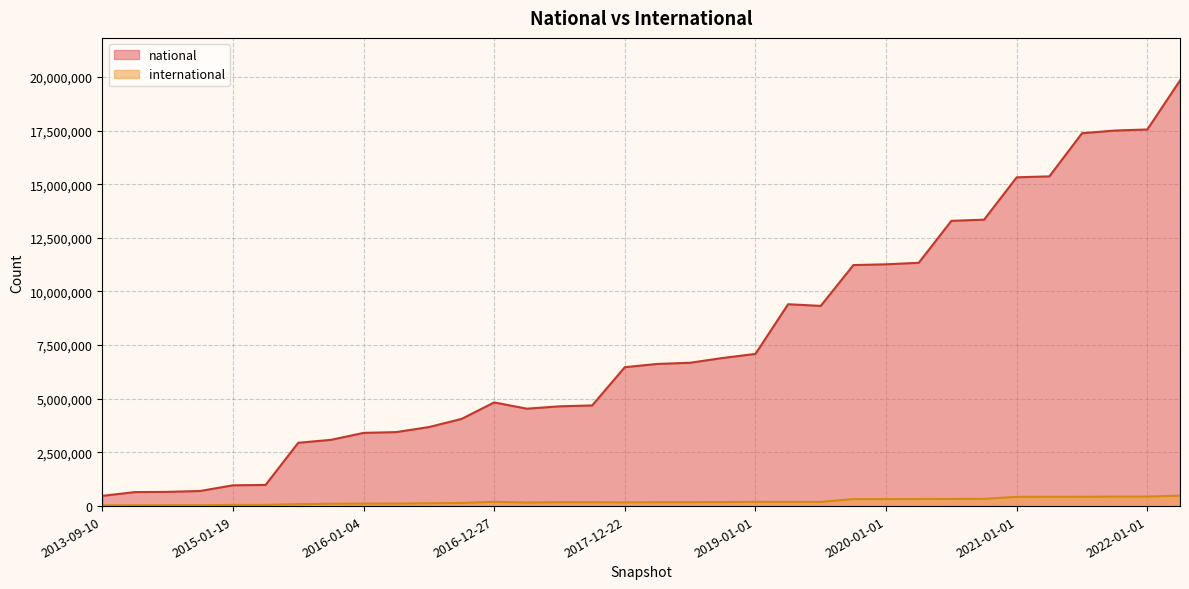

Between 2013-09-10 and 2018-09-28, which is larger?

2018-09-28